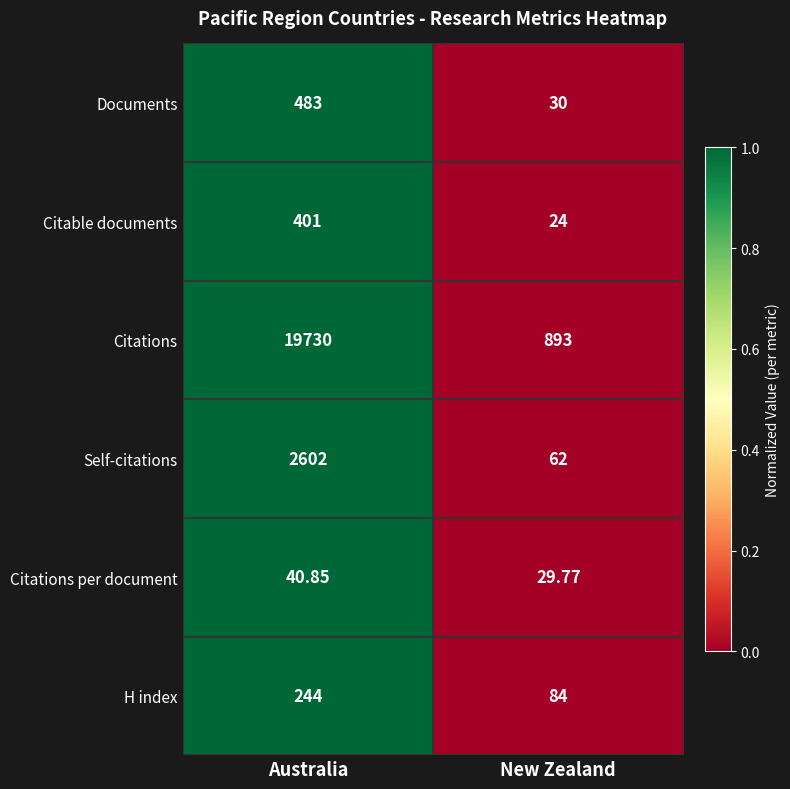

Which label corresponds to the largest value in the chart?

Australia